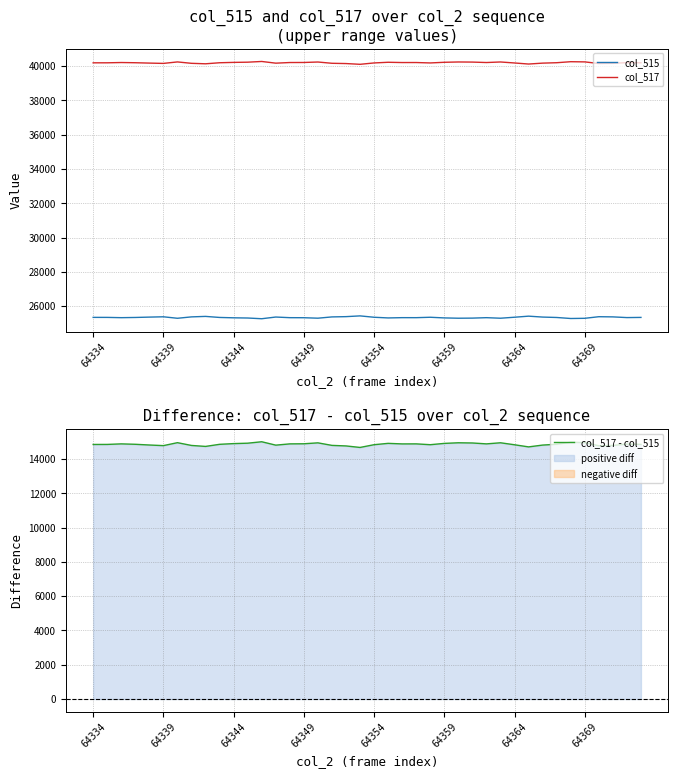

Is it true that col_515 equals 25344 at 64334?

True